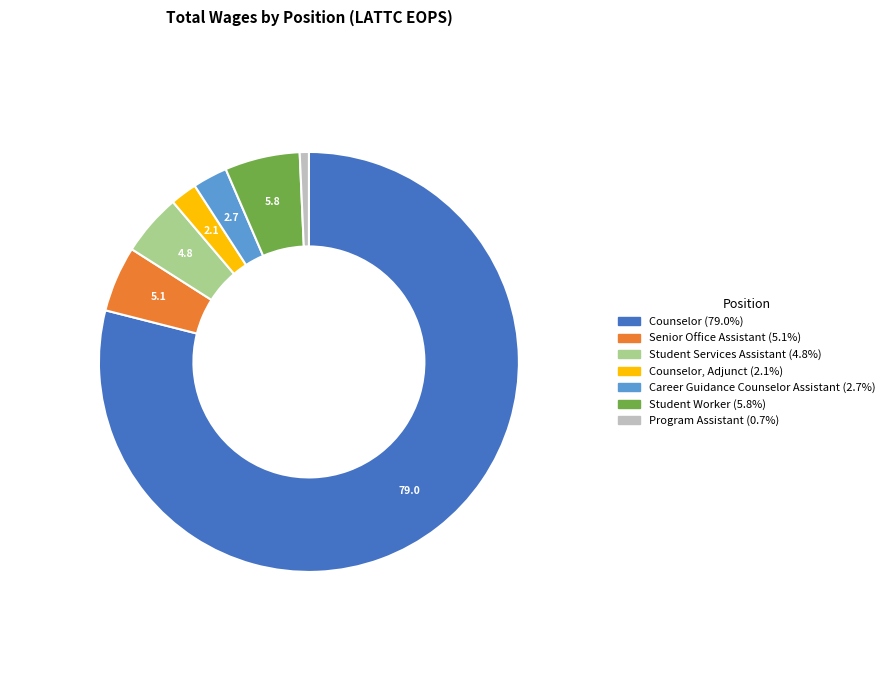

Is there any slice that represents more than half of the pie?

Yes